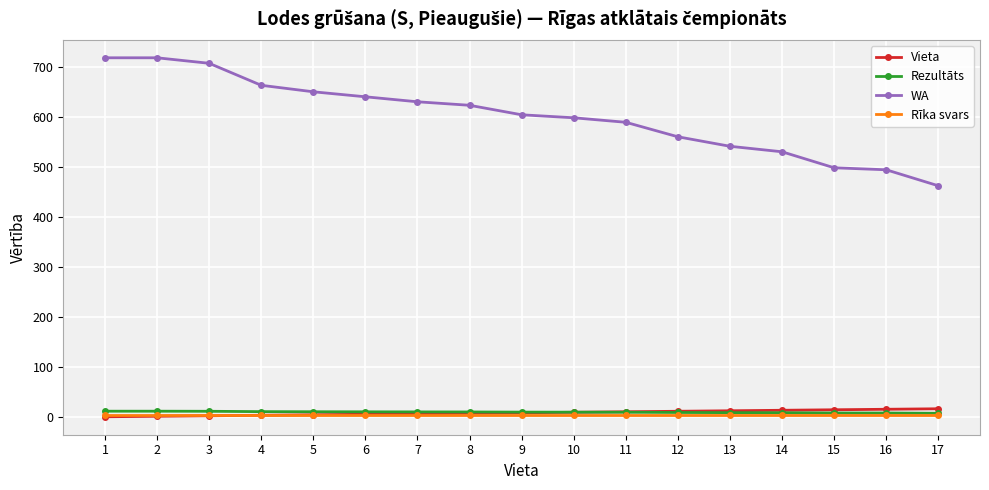

Is it true that WA equals 463.0 at 17?

True